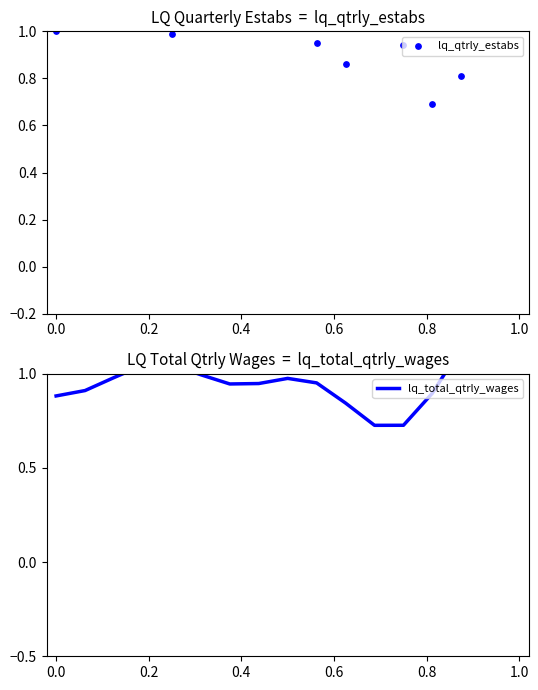

Is the value of lq_qtrly_estabs at 11 greater than the value of lq_total_qtrly_wages at 13?

Yes